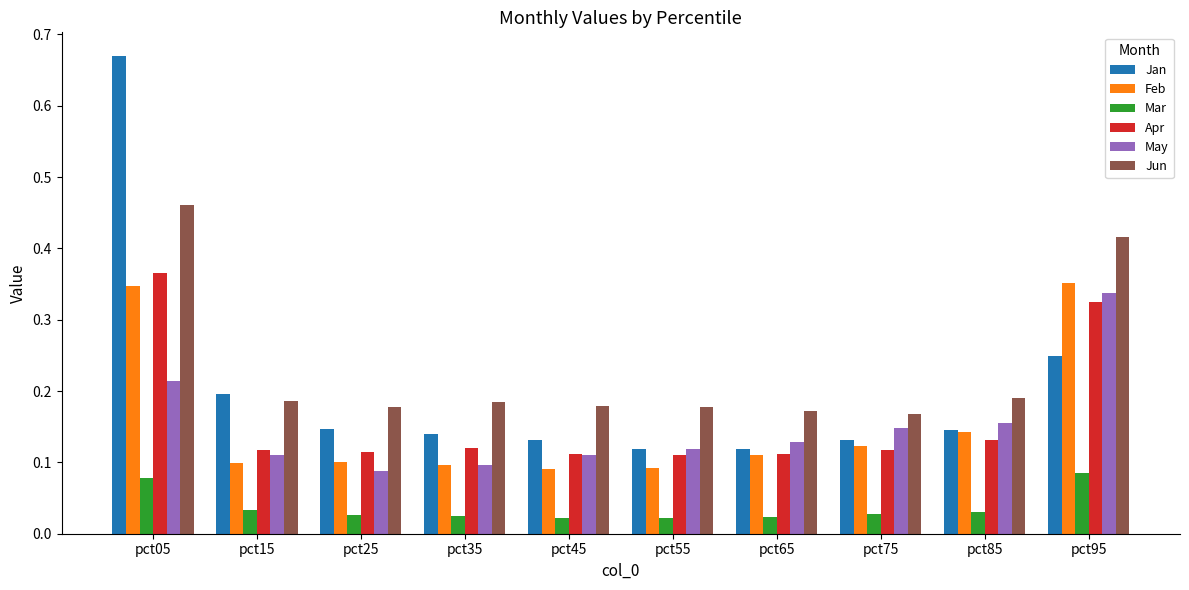

Count the Jun values in the range 0 to 1.

10